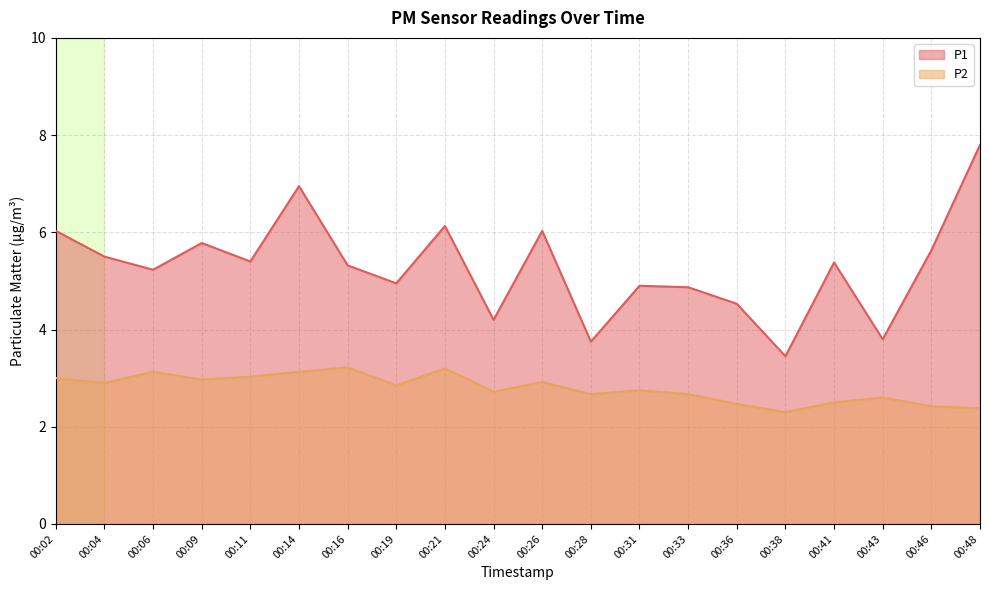

How many data points in P1 are above 5?

12